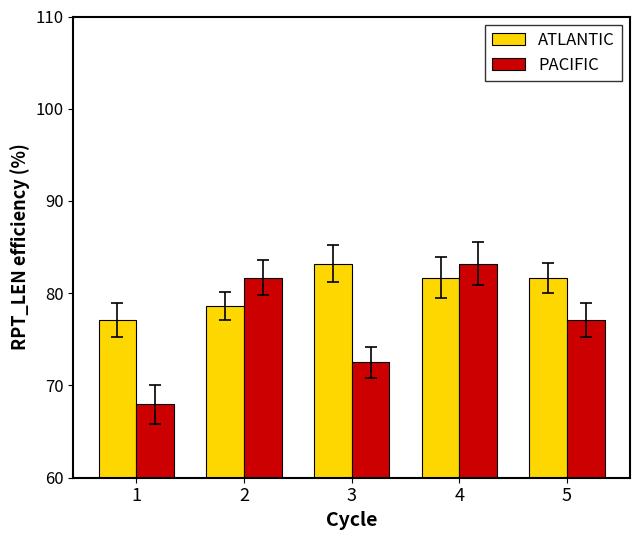

The ATLANTIC series shows 81.7 at 5. True or false?

True